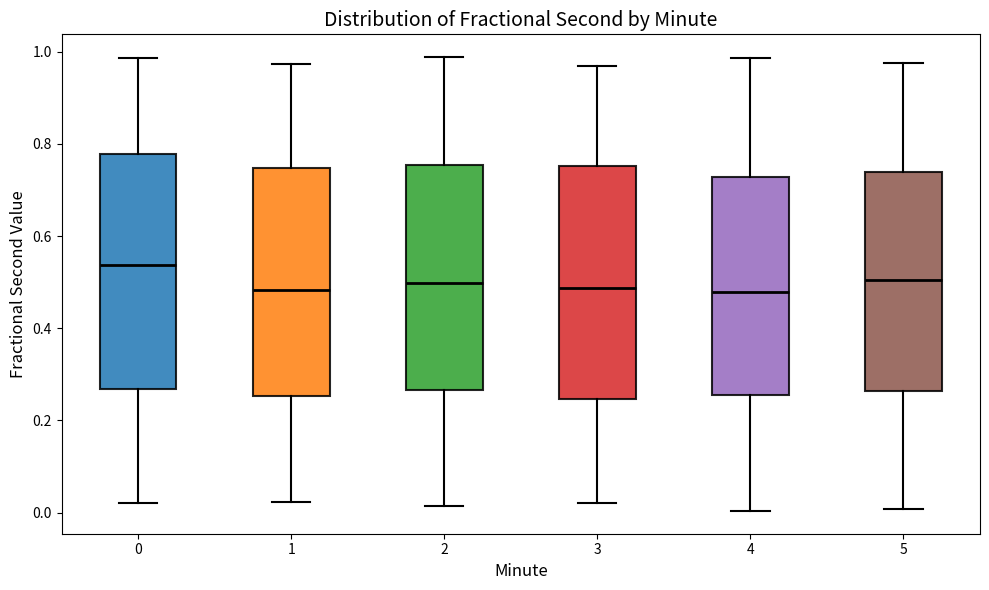

Reading left to right, read every box against the y-axis: the position of its median line, the range the box covers, and the ends of its whiskers. The values are not printed on the chart, so give them approximately, as read against the axis.

0: median 0.54, box 0.26 to 0.78, whiskers 0.02 to 0.98
1: median 0.48, box 0.26 to 0.74, whiskers 0.02 to 0.98
2: median 0.50, box 0.26 to 0.76, whiskers 0.02 to 0.98
3: median 0.48, box 0.24 to 0.76, whiskers 0.02 to 0.96
4: median 0.48, box 0.26 to 0.72, whiskers 0.00 to 0.98
5: median 0.50, box 0.26 to 0.74, whiskers 0.00 to 0.98